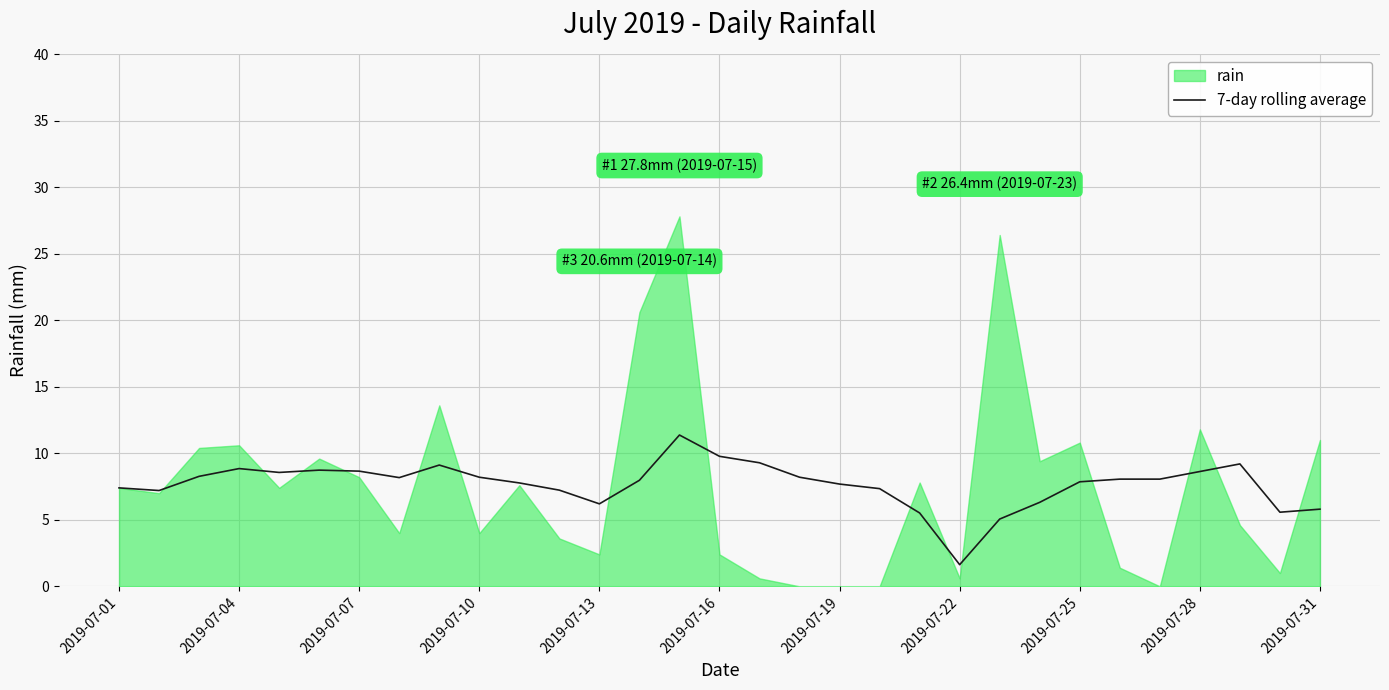

Reading right to left, extract all data points from this chart.

5.8	5.6	9.2	8.6	8.1	8.1	7.9	6.3	5.1	1.6	5.5	7.3	7.7	8.2	9.3	9.8	11.4	8.0	6.2	7.2	7.8	8.2	9.1	8.2	8.7	8.7	8.6	8.8	8.3	7.2	7.4